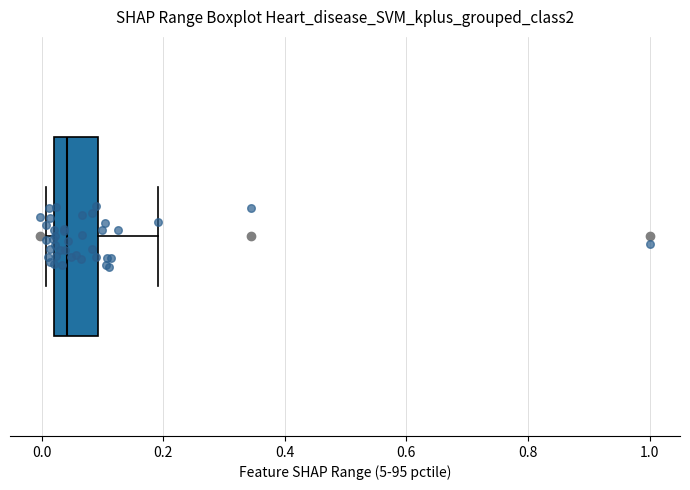

Where is the right edge of the box on the x-axis? The values are not printed on the chart, so give them approximately, as read against the axis.

0.10